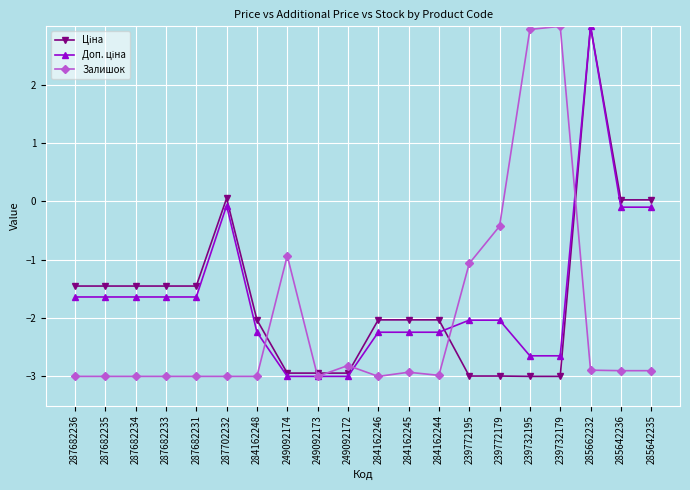

What is the smallest value displayed?

-3.0